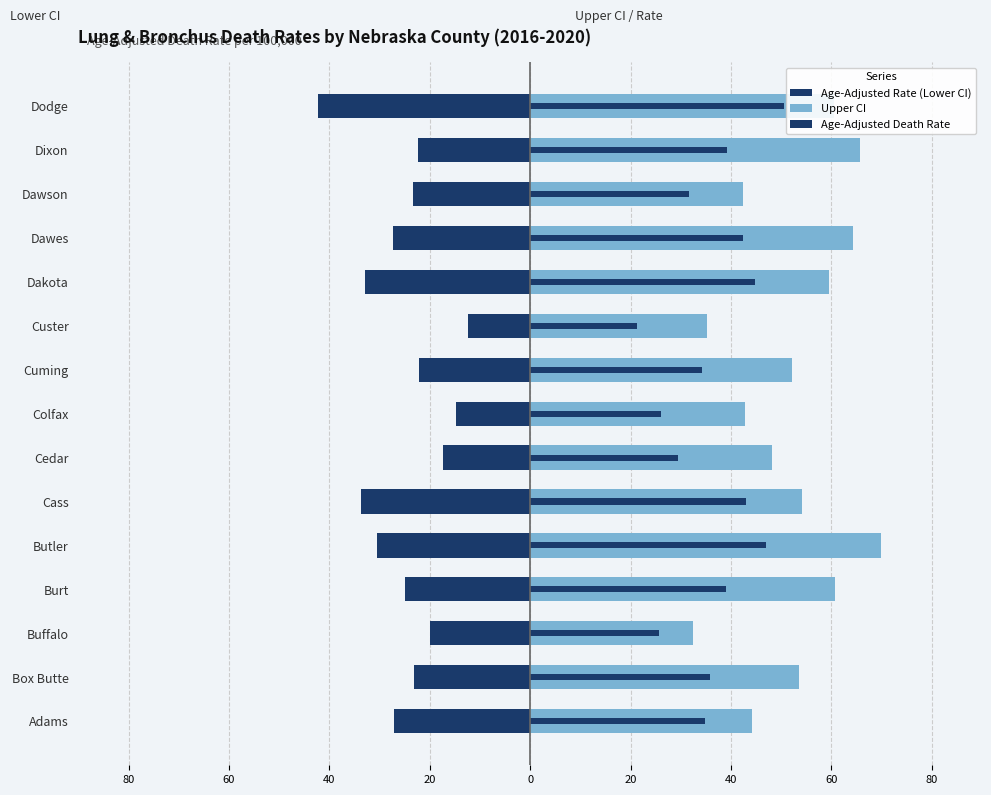

Rank the series by their maximum value, from lowest to highest.

Age-Adjusted Rate (Lower CI), Age-Adjusted Death Rate, Upper CI